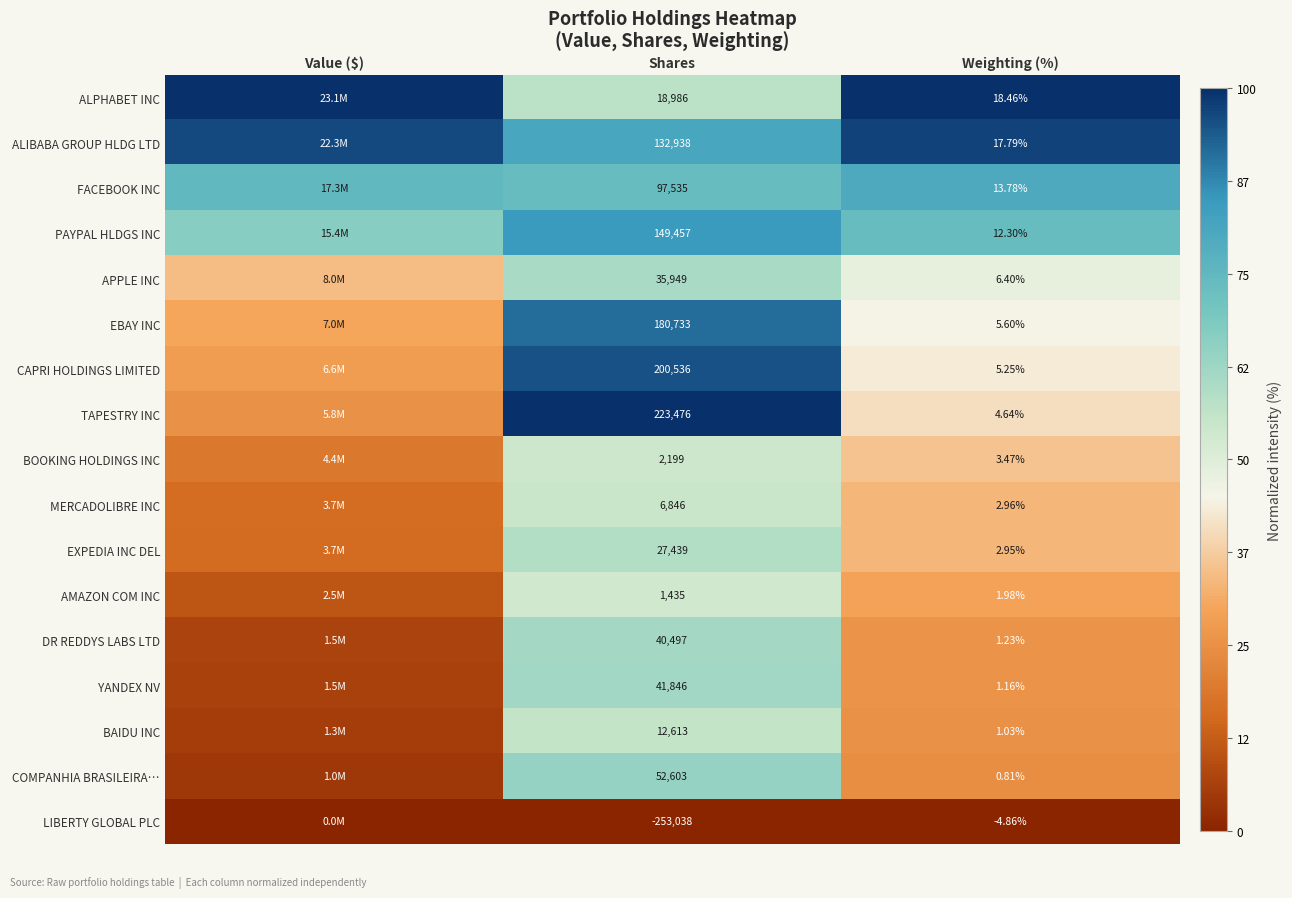

Which label corresponds to the largest value in the chart?

Value ($)